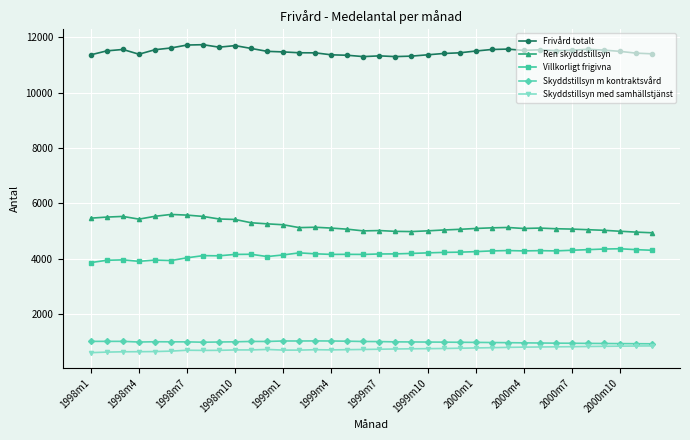

Which series has the largest total across all categories?

Frivård totalt